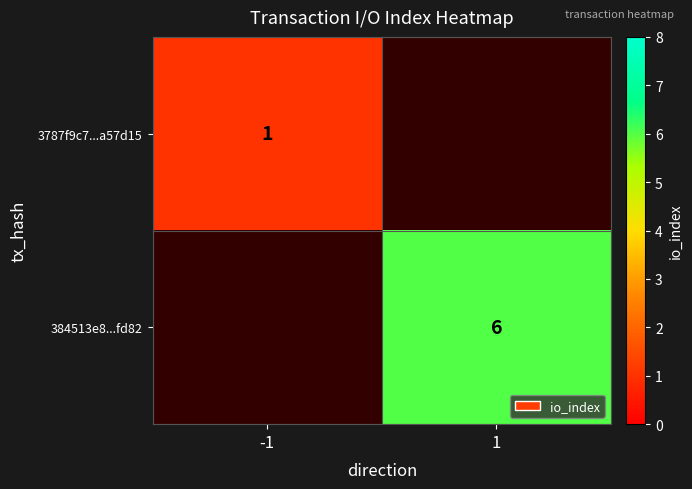

The value of 3787f9c7...a57d15 at -1 is 0. True or false?

False